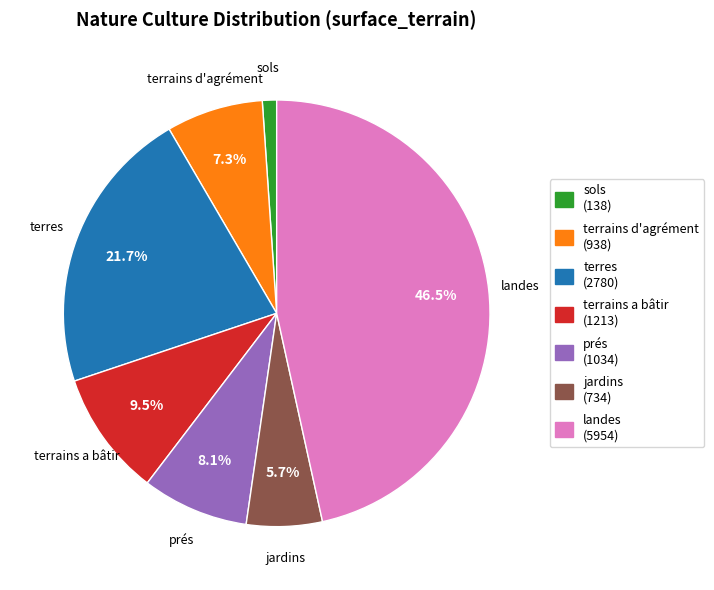

The terrains a bâtir slice represents 3% of the pie. True or false?

False